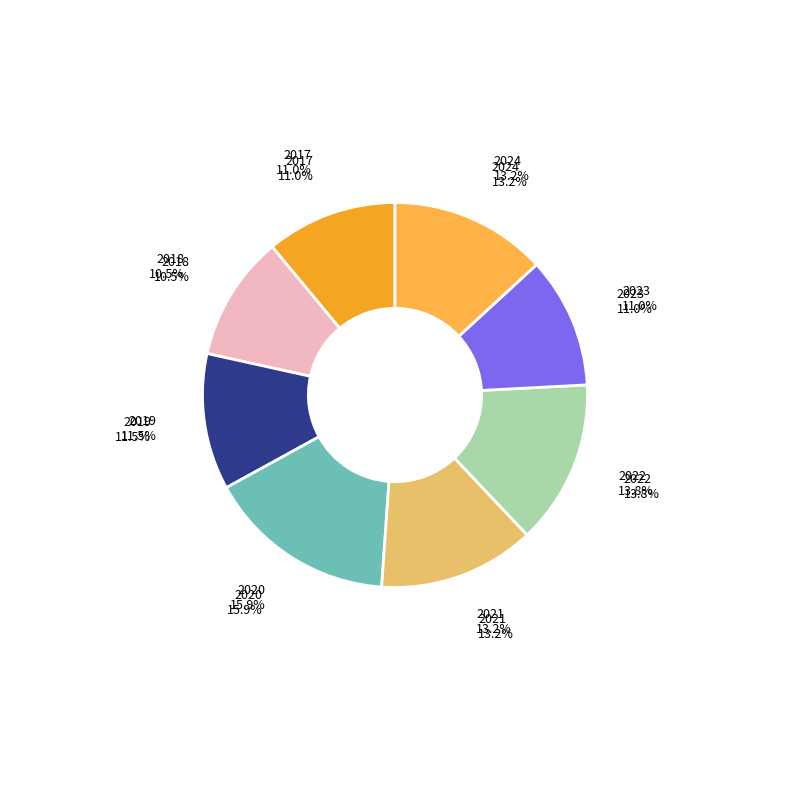

True or false: 2020 accounts for 2% of the total.

False